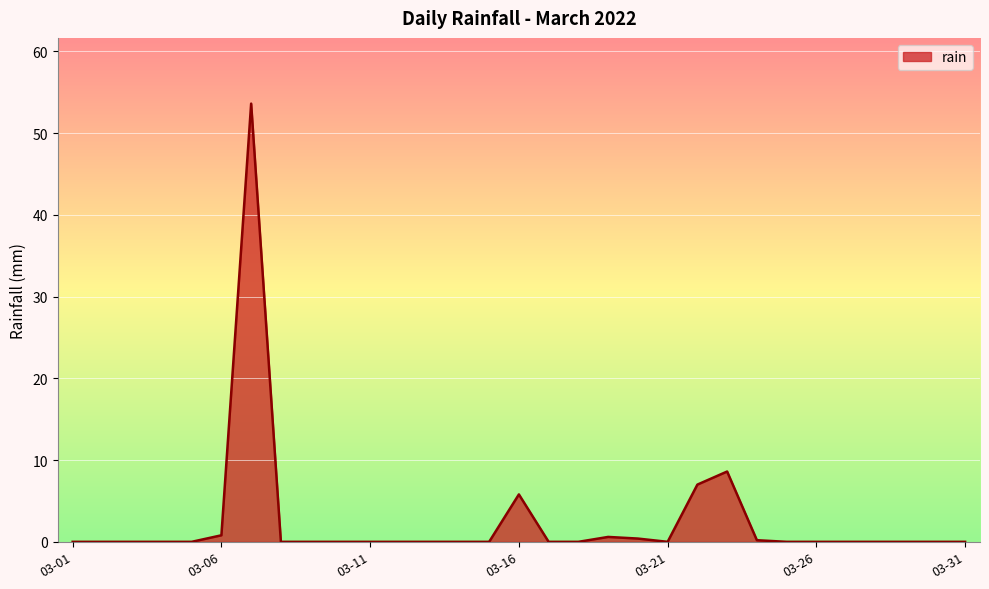

What is the greatest value displayed?

53.6